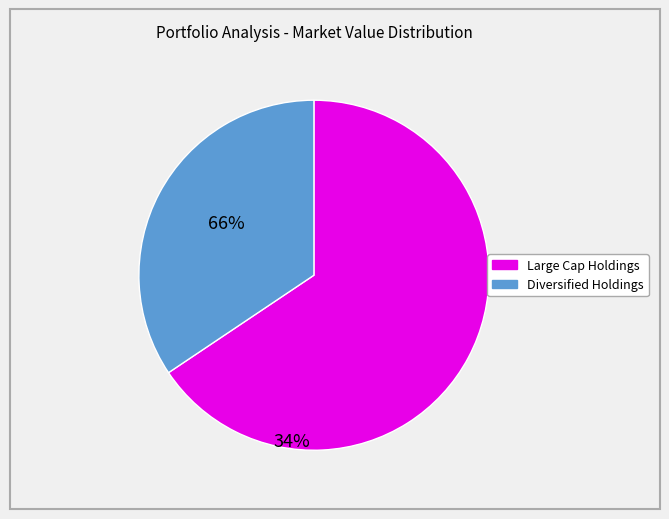

How many segments does this pie chart have?

2